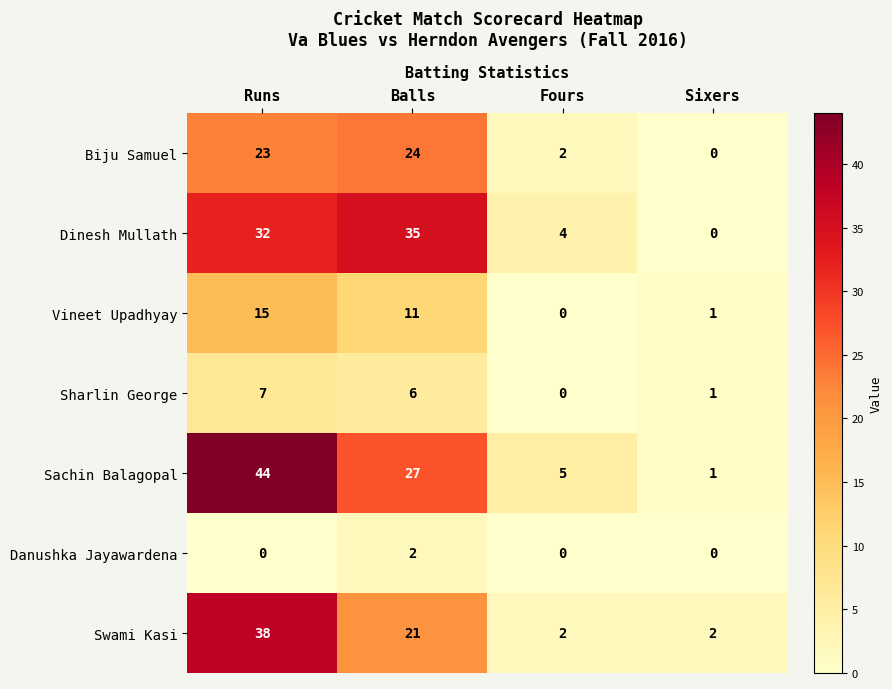

List the labels in order of Biju Samuel value, smallest first.

Sixers, Fours, Runs, Balls